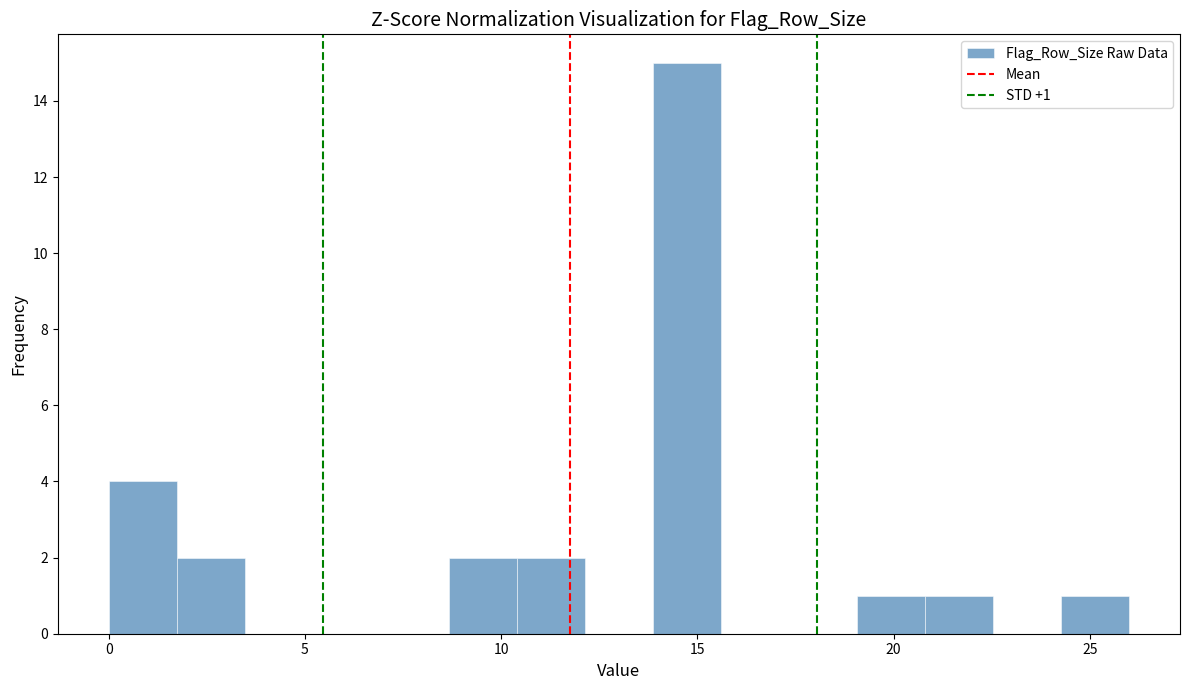

Around what value on the x-axis is the tallest bar? Give the approximate position of its centre, as read against the axis.

14.5